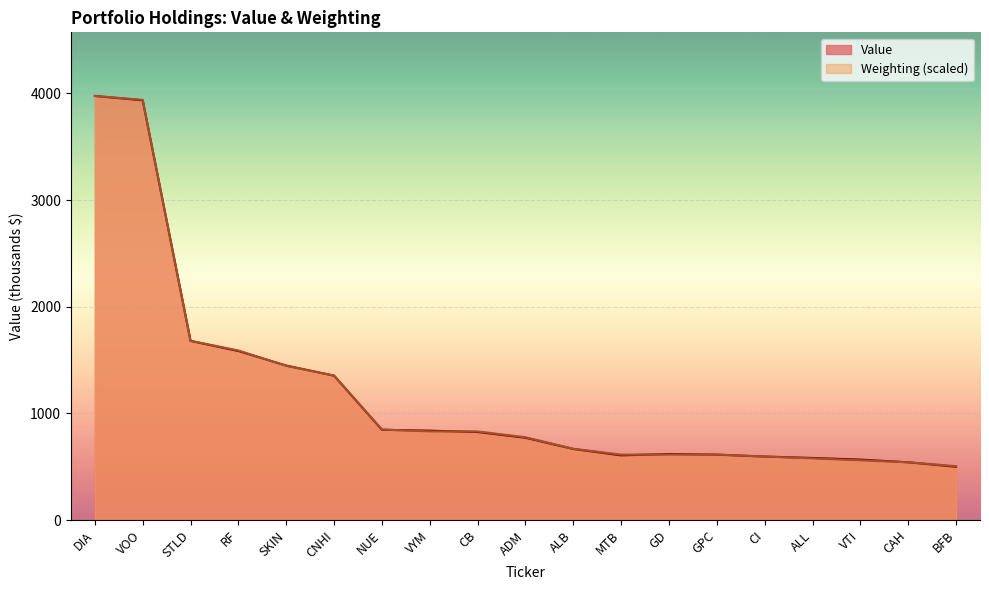

List the series in order of their peak value, lowest first.

Value, Weighting